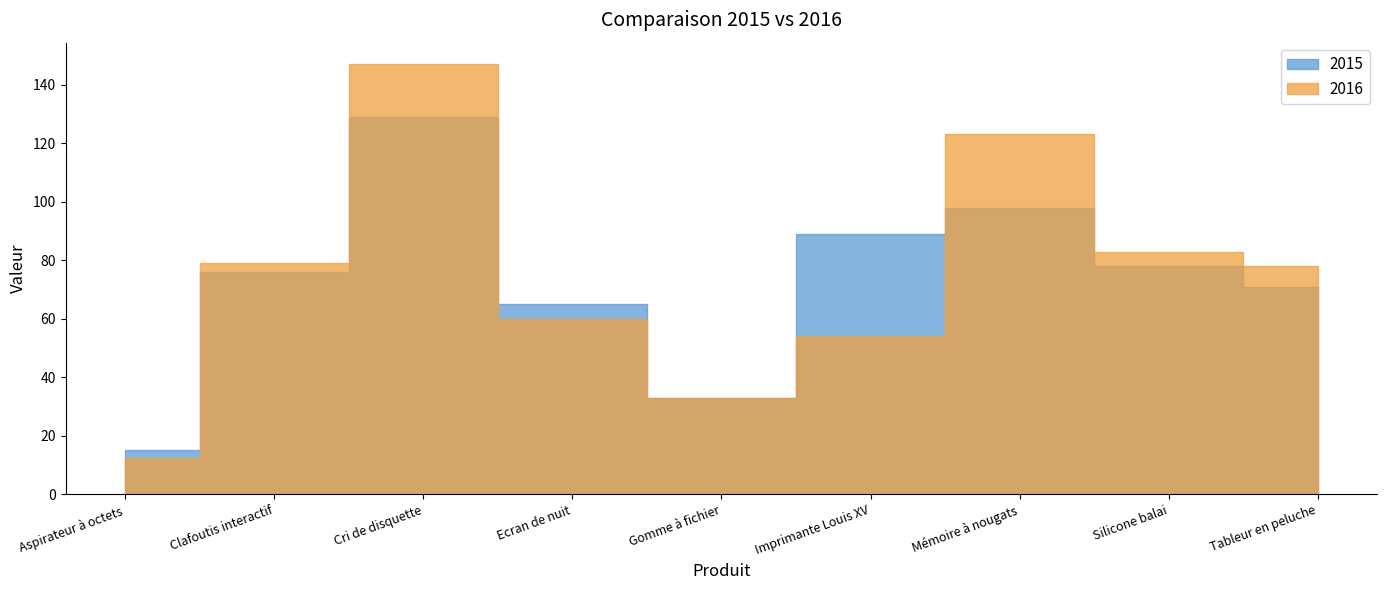

At which label does 2016 first exceed 78?

Clafoutis interactif